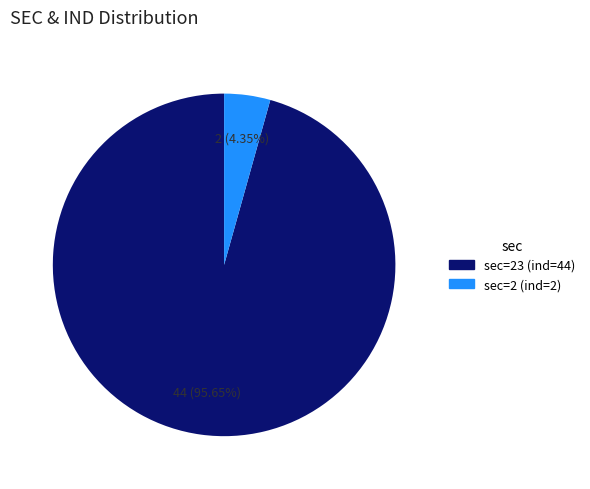

Is there any slice that represents more than half of the pie?

Yes